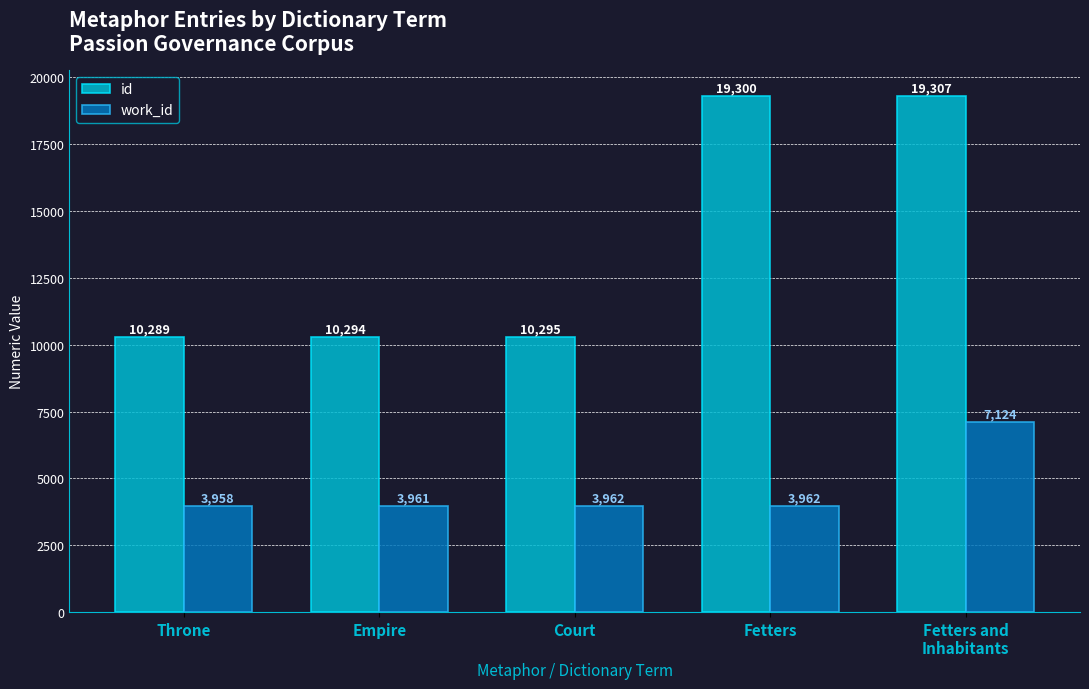

What is the approximate value of work_id at Court, to the nearest 10?

3960